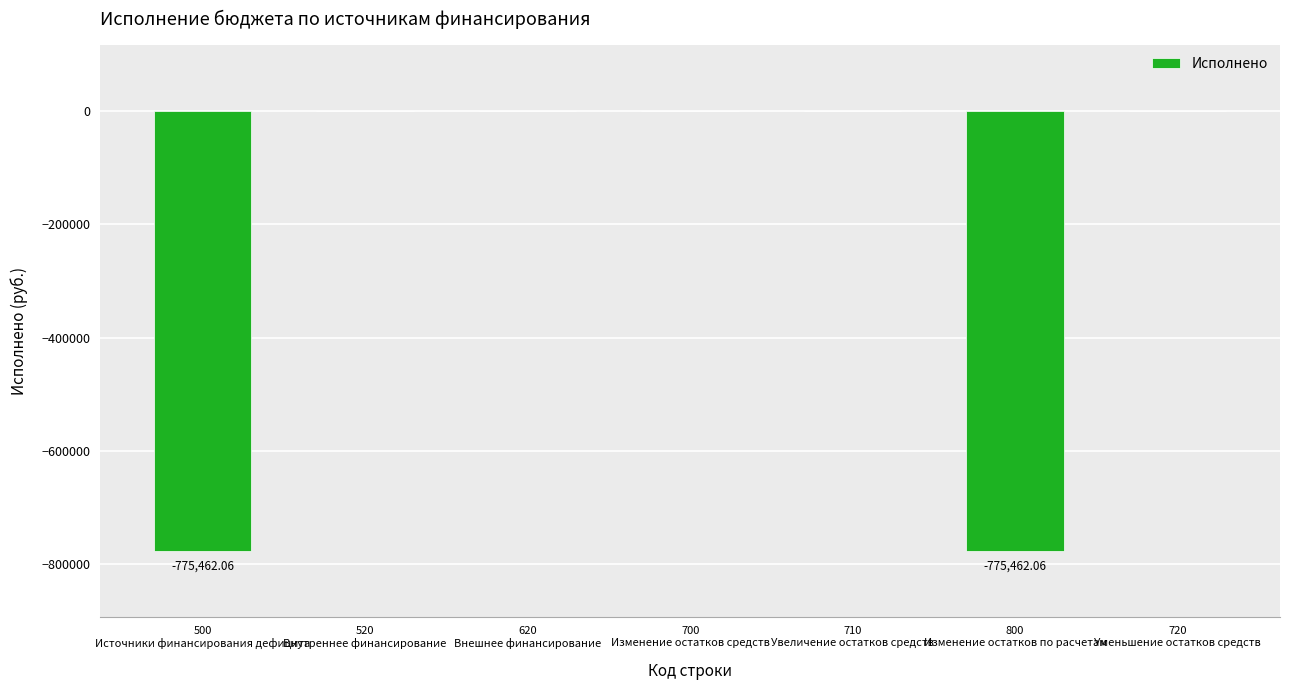

What value does the data have at 500
Источники финансирования дефицита?

-775462.1